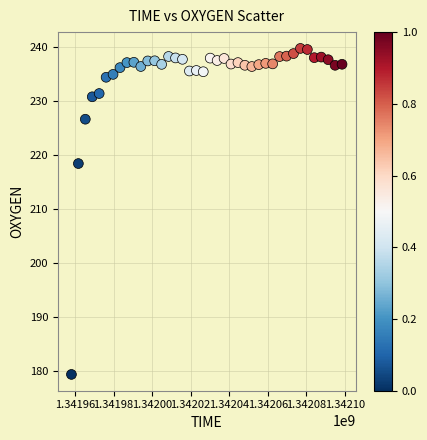

What Y value in the scatter plot is closest to 209?

218.4